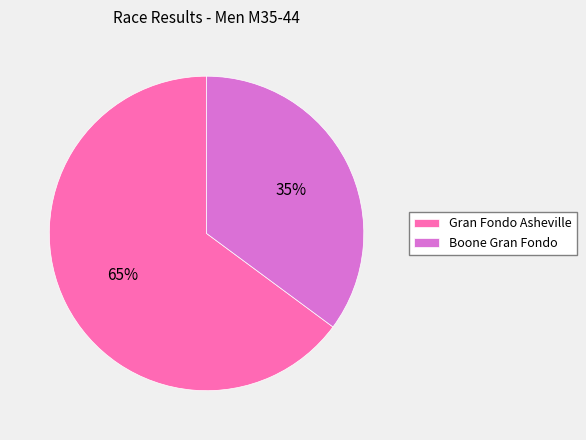

To the nearest percent, what percentage of the pie is Gran Fondo Asheville?

65%